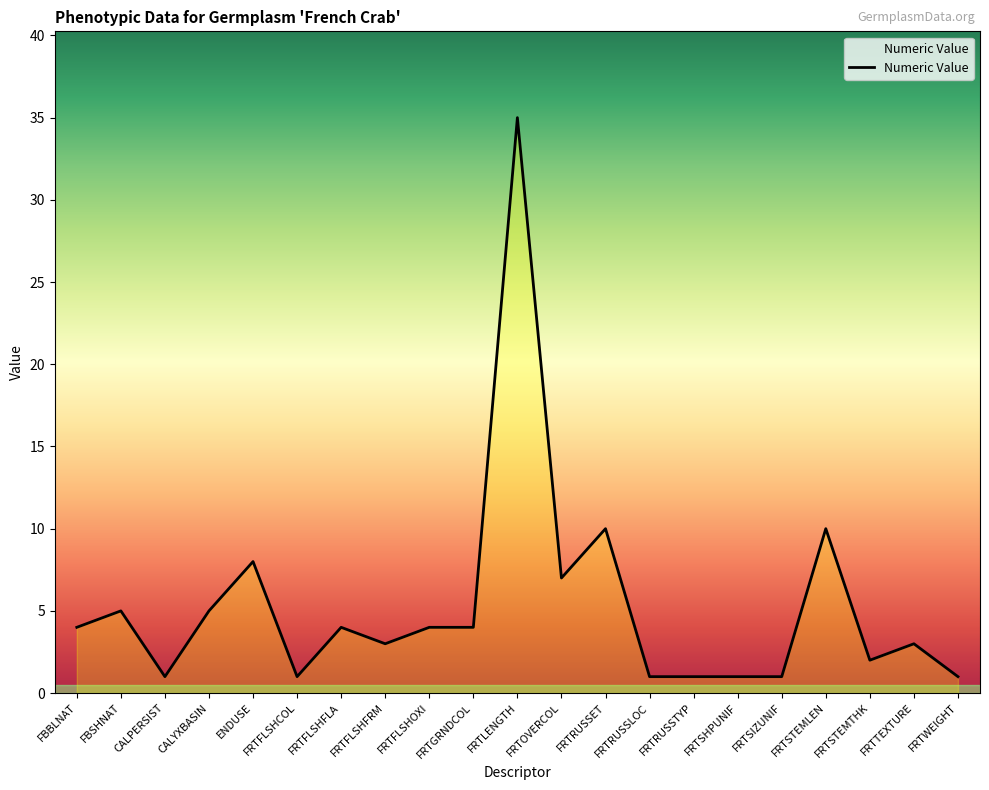

How many lines are shown in the chart?

1